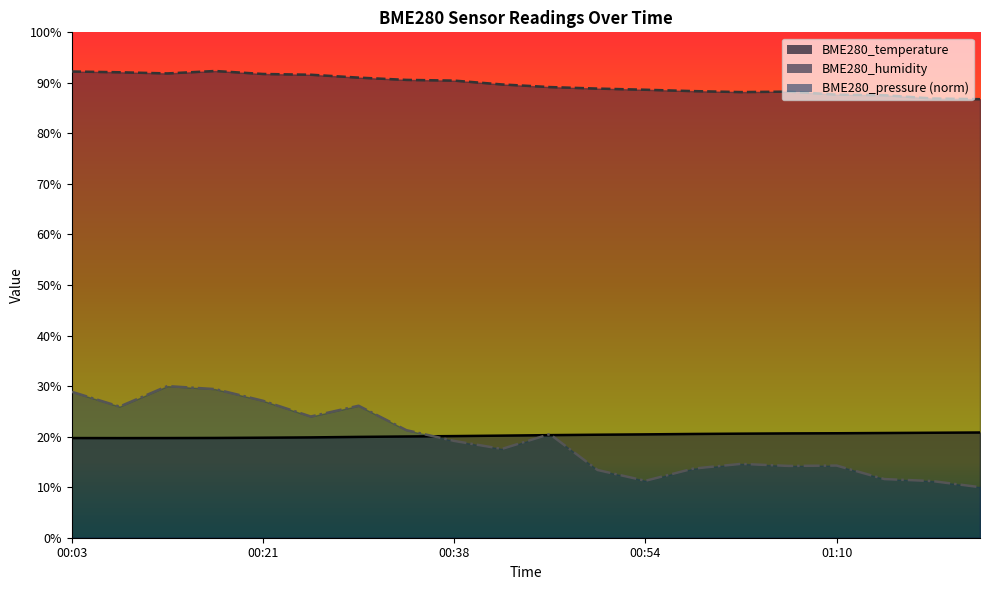

What is the label of the 6th point from the left?

00:26